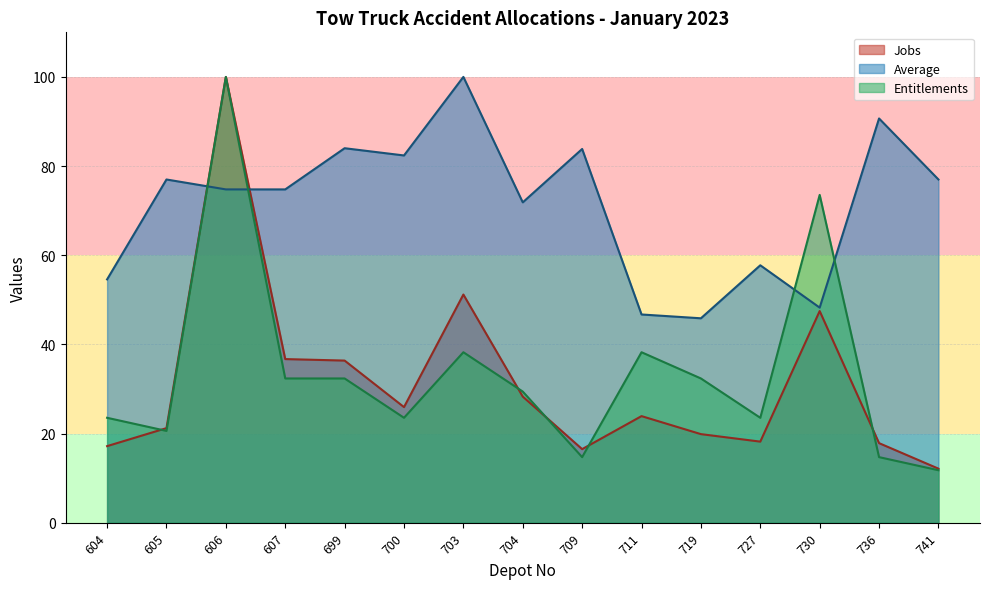

What is the approximate value of Average at 730?

48.2